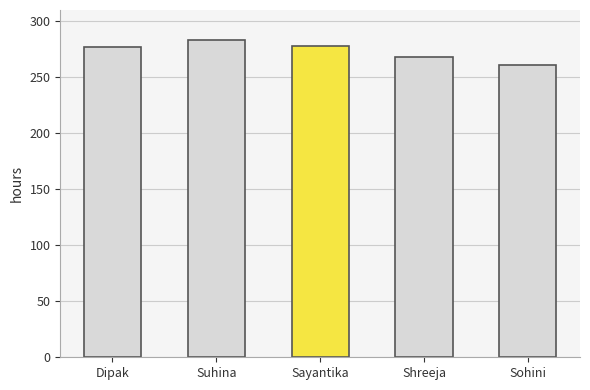

The chart shows a value of 500 at Suhina. True or false?

False